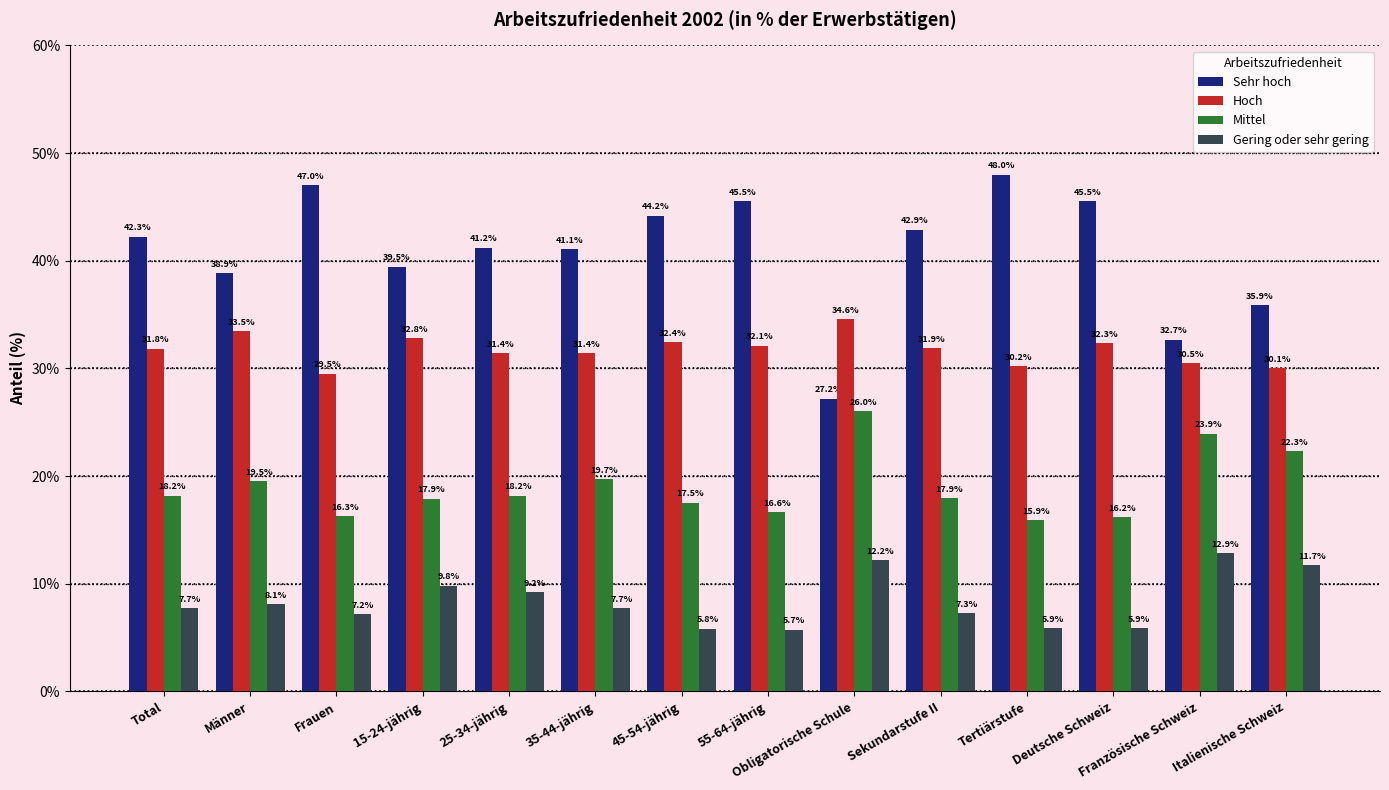

Does the chart contain stacked bars?

No